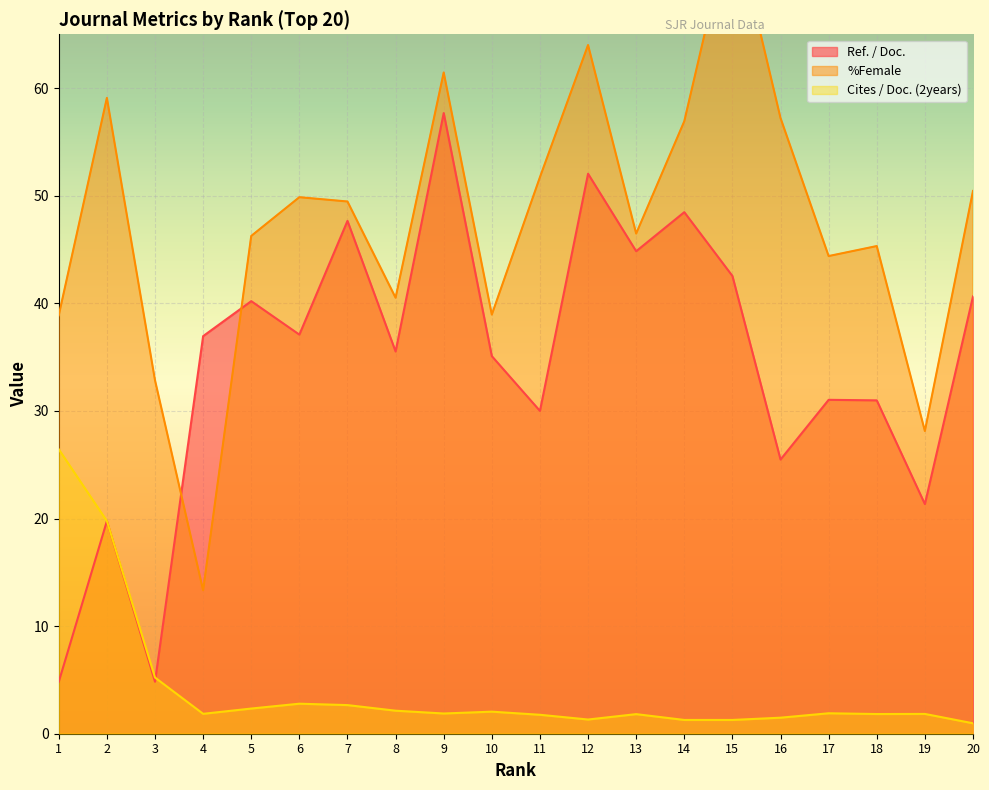

What are all the series names shown in the legend?

Ref. / Doc., %Female, Cites / Doc. (2years)